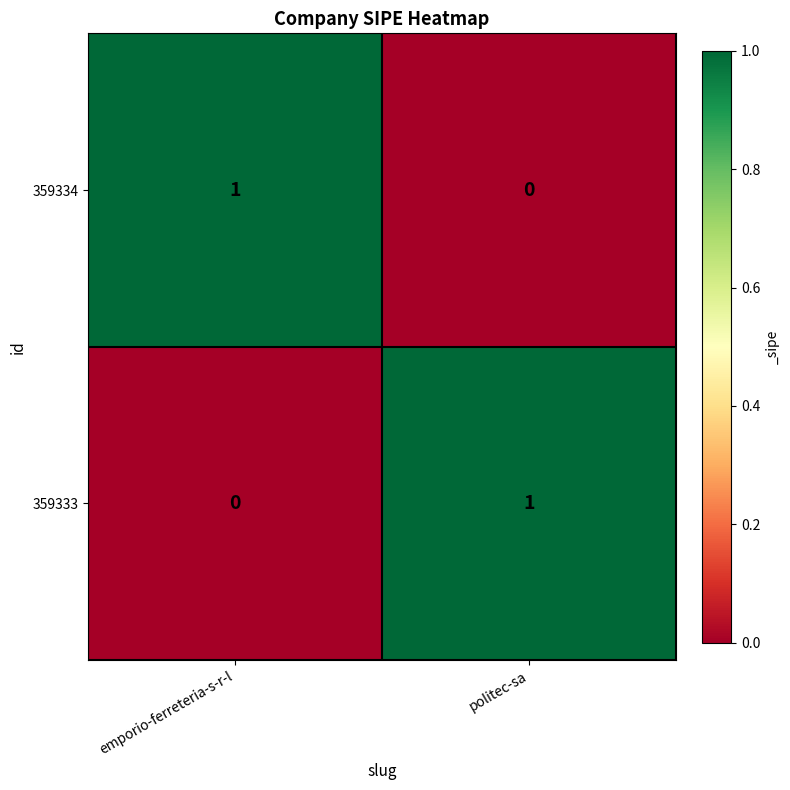

How many categories are shown in the chart?

2